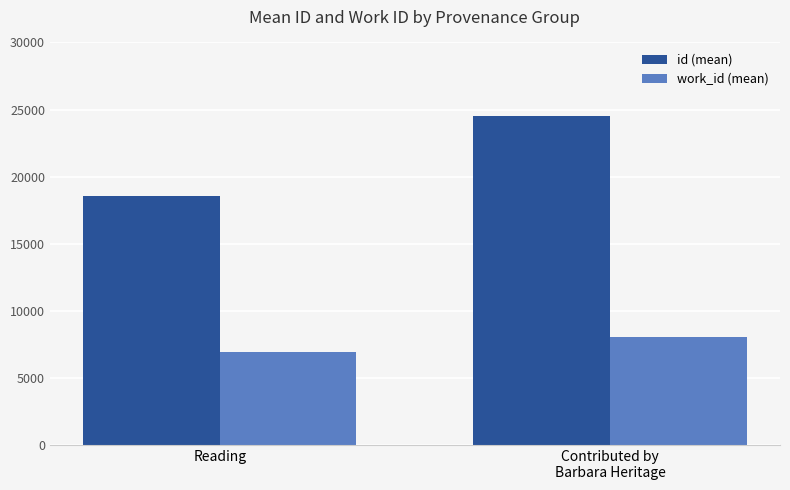

Rank the series by their average value, from lowest to highest.

work_id (mean), id (mean)